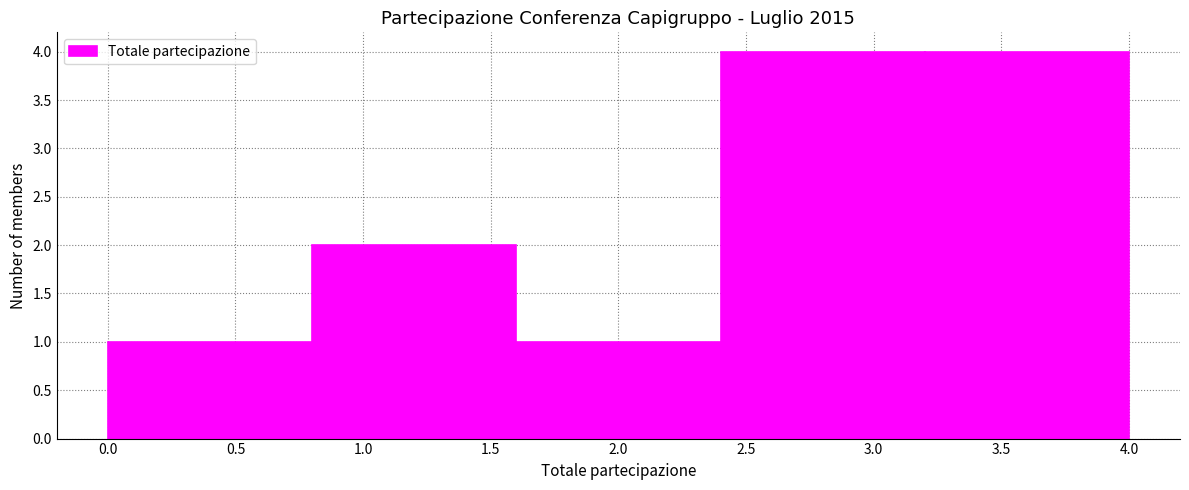

Reading left to right, list every bar in this chart as the range it spans on the x-axis followed by its height. The values are not printed on the chart, so give them approximately, as read against the axis.

0.0 to 0.8: 1
0.8 to 1.6: 2
1.6 to 2.4: 1
2.4 to 3.2: 4
3.2 to 4.0: 4